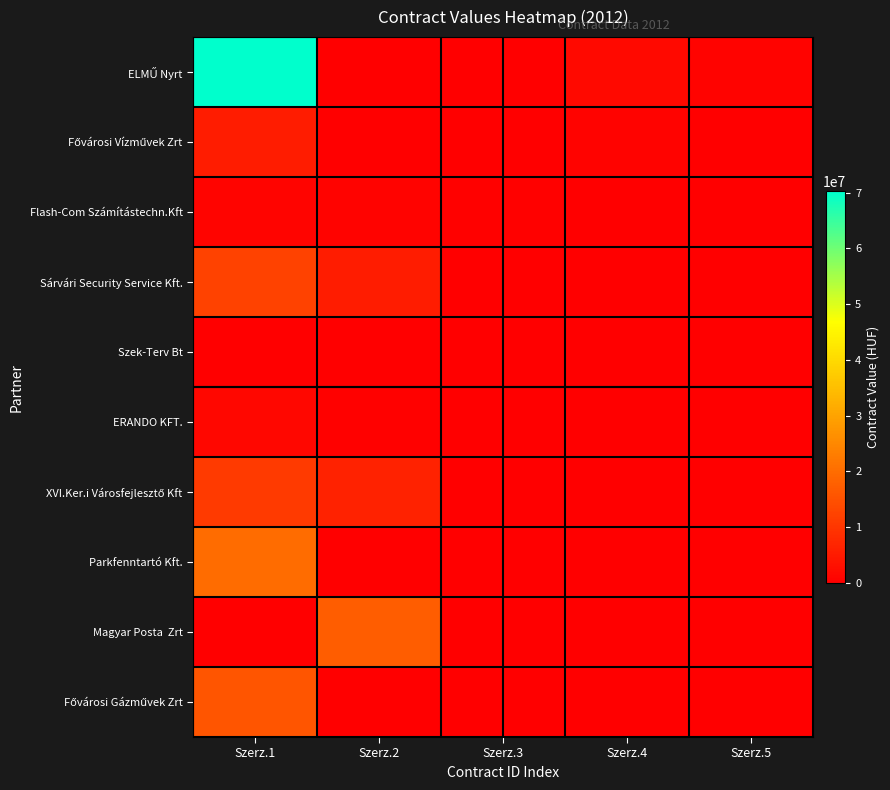

What is the maximum value shown in the chart?

70226383